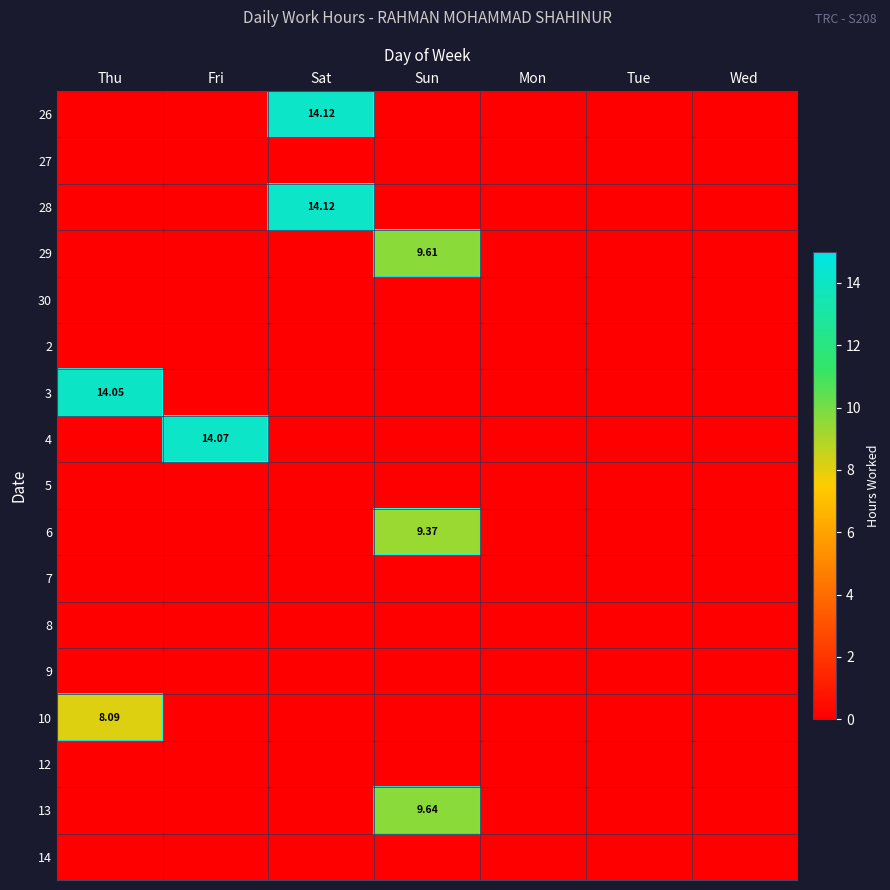

Rank the categories by 2 value from highest to lowest.

Thu, Fri, Sat, Sun, Mon, Tue, Wed